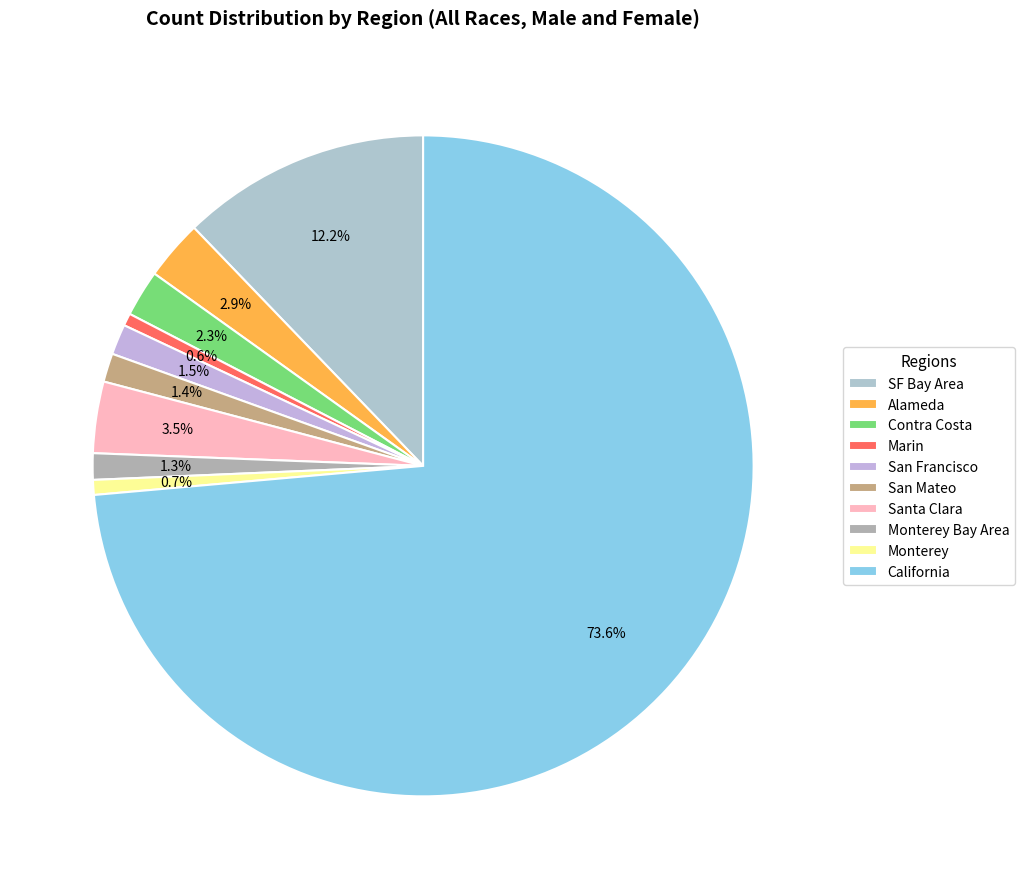

Is the sum of California and SF Bay Area greater than half?

Yes